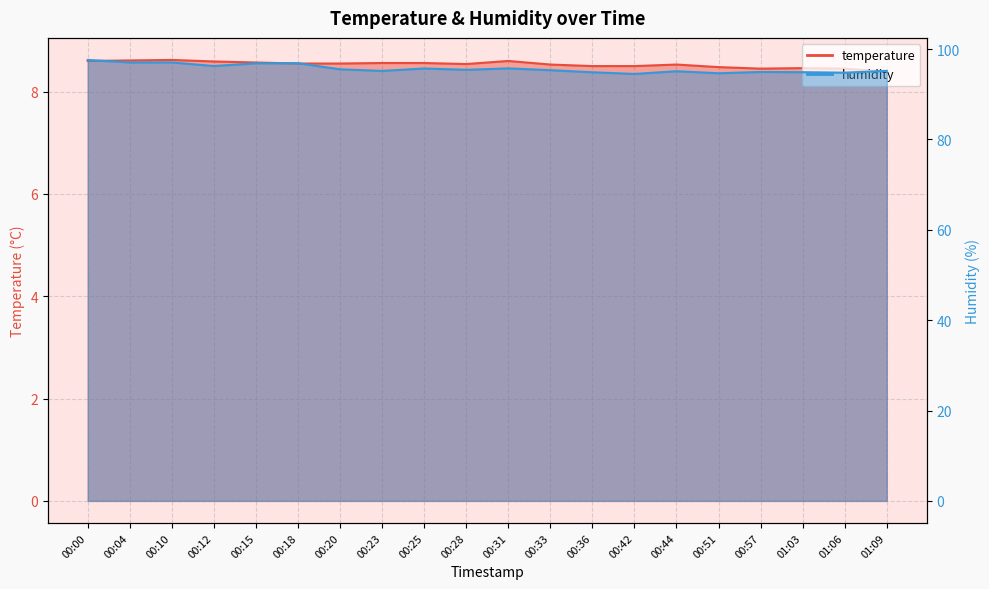

What is the sum of all humidity values?

1913.3